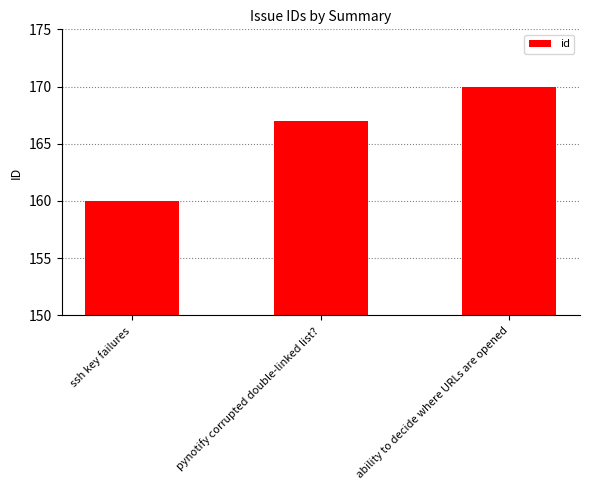

Reading left to right, what are all the values shown in this chart?

160	167	170